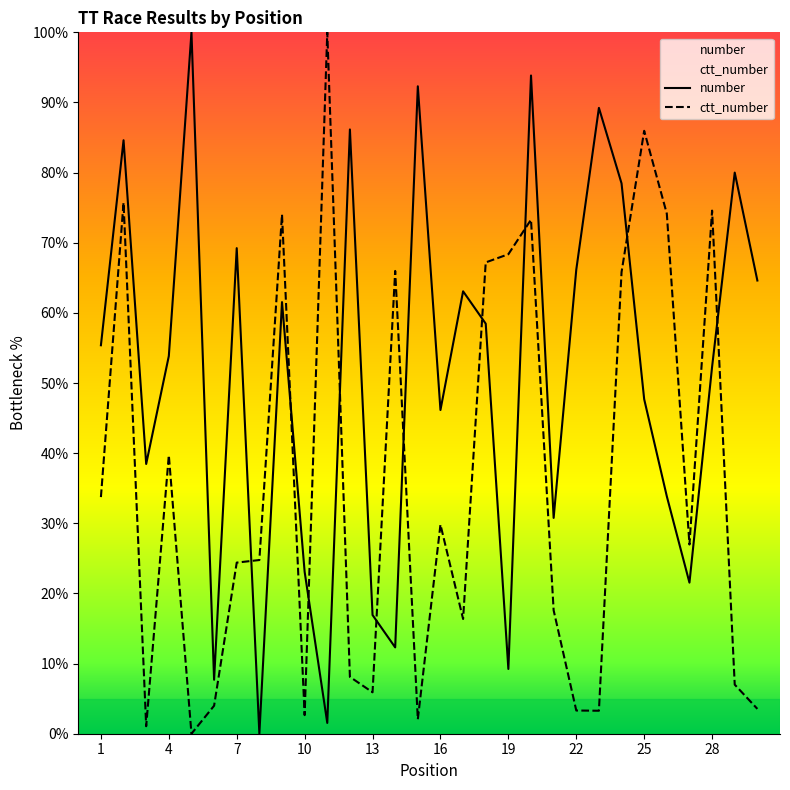

After their last crossing, which series has the higher values: number or ctt_number?

number